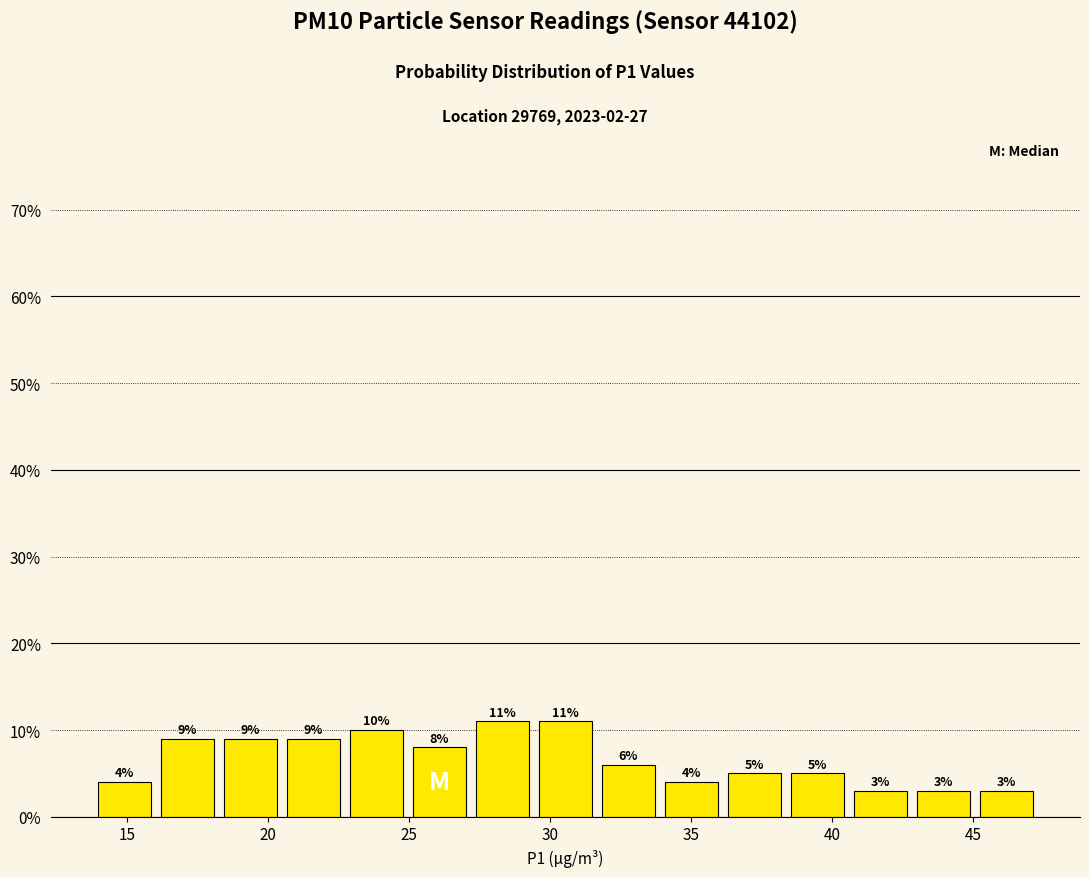

What is the height of the bar covering 18.5 to 20.5 on the x-axis? The bar edges are not printed on the chart, so give them approximately, as read against the axis.

9